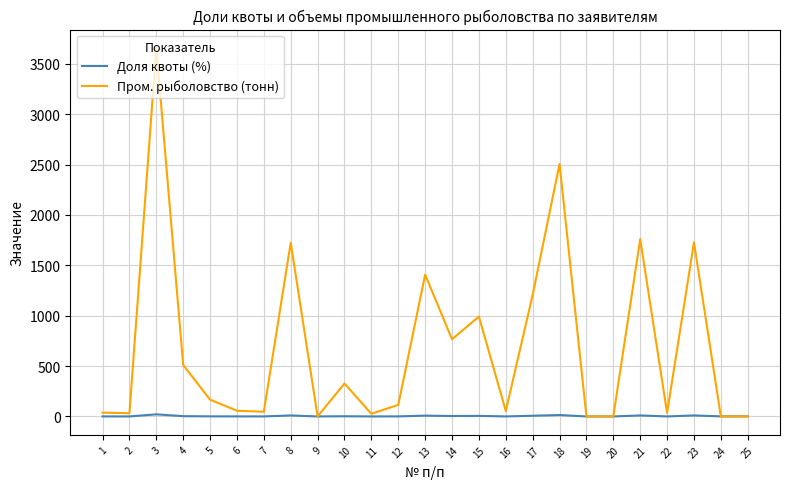

What is the sum of the Пром. рыболовство (тонн) values at 14 and 25?

766.0